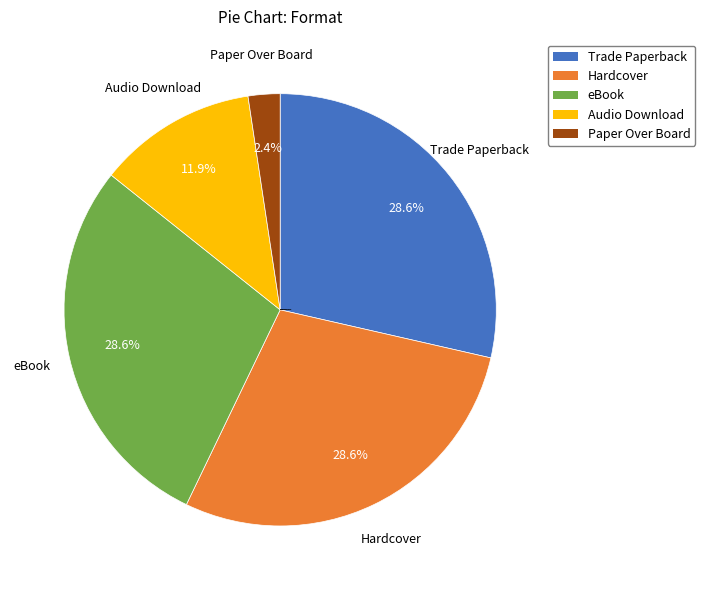

Is it true that Audio Download is 12% of the pie?

True